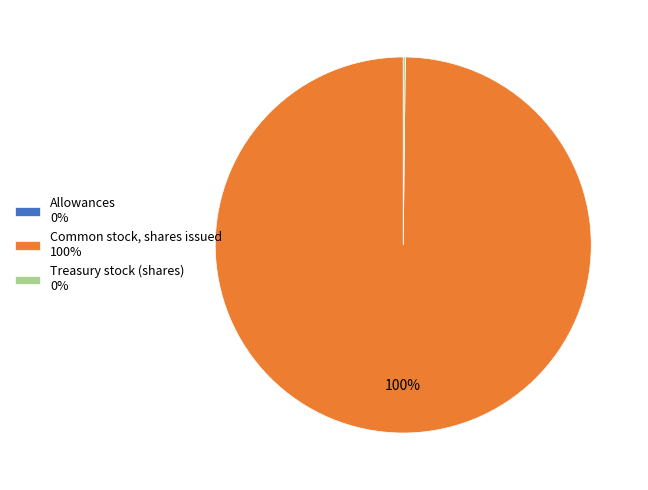

To the nearest percent, what percentage of the pie is Common stock, shares issued 100%?

100%